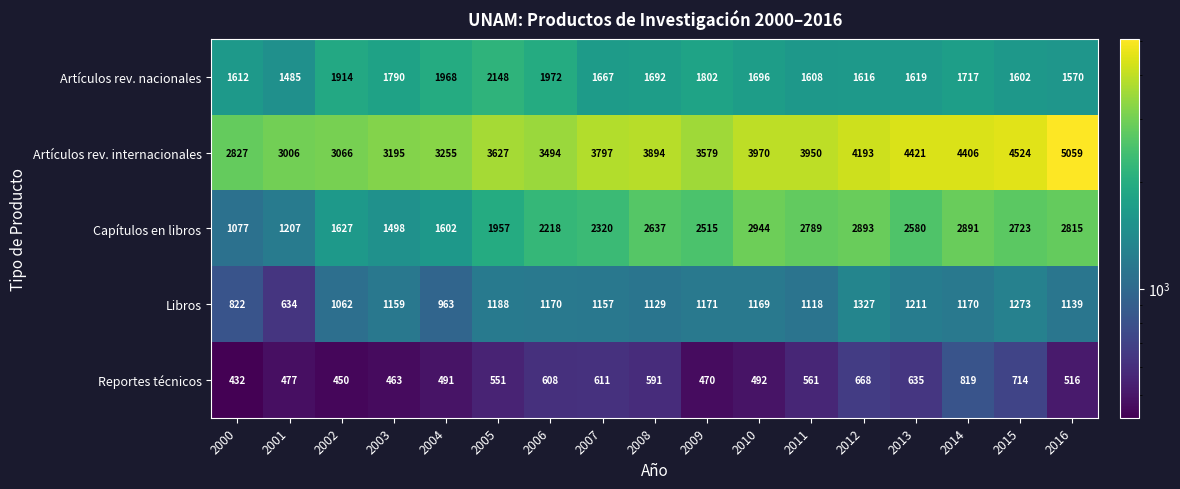

True or false: Artículos rev. nacionales has a value of 2860 at 2011.

False